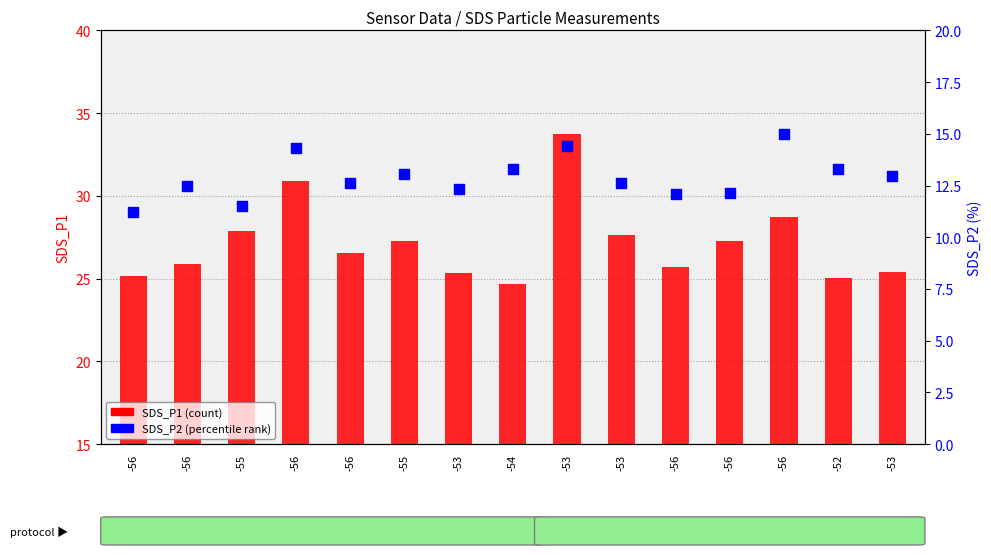

Is the value of SDS_P1 at -56 greater than the value of SDS_P2 at -56?

Yes